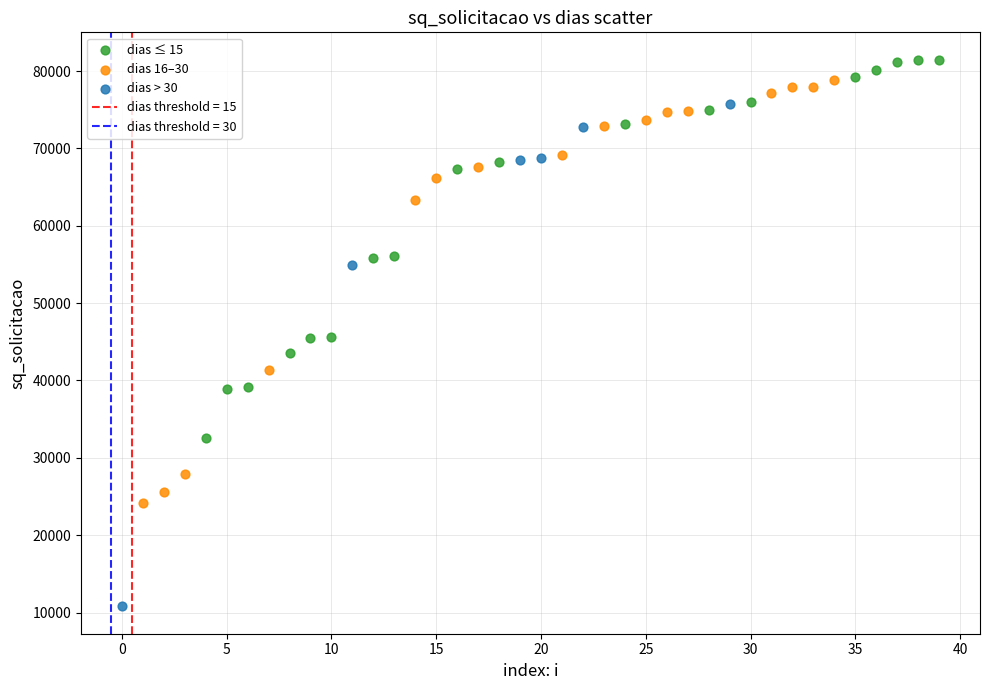

Which series has the largest Y range (max minus min)?

dias > 30